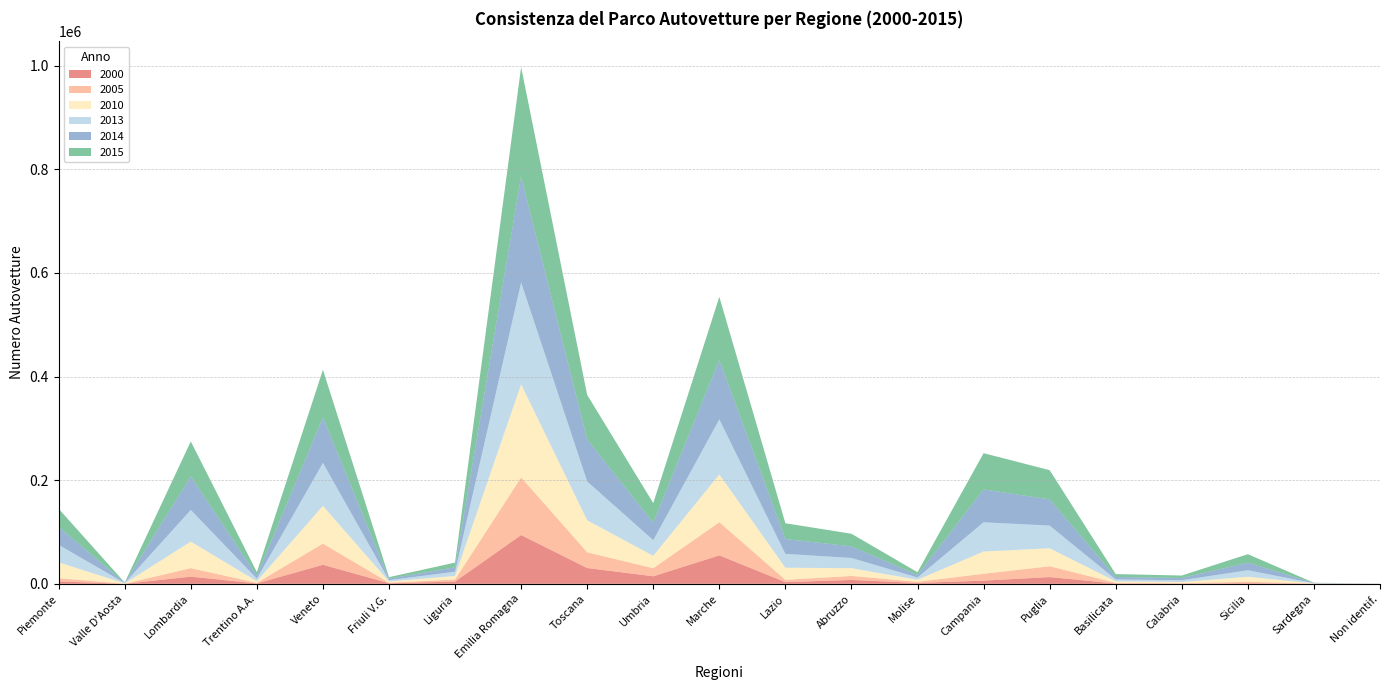

Reading left to right, transcribe all the data shown in this chart.

2000: 4579	27	13851	662	36767	1127	4315	94061	30438	14492	54874	3242	7504	1686	6116	12970	622	358	1169	170	71
2005: 6267	128	16392	1209	40809	1068	3996	111226	30344	15594	63926	4458	7686	2175	13256	20900	1290	820	2866	248	76
2010: 30560	648	51218	3183	72906	2206	6882	179641	61760	23900	92289	23339	14988	3908	42980	34721	2846	2262	9478	394	65
2013: 33795	657	61068	4953	82824	2633	8171	196519	74984	30219	106244	26750	19722	4463	56371	43762	3742	3485	12706	413	58
2014: 34521	582	64812	5829	87842	2824	8635	204919	81240	33660	114734	28715	22347	4879	63492	50649	4654	4242	14613	423	56
2015: 35152	432	67492	6607	91946	2988	8953	210905	85807	37865	121668	30347	24339	5232	69897	56280	5615	4836	16324	445	60